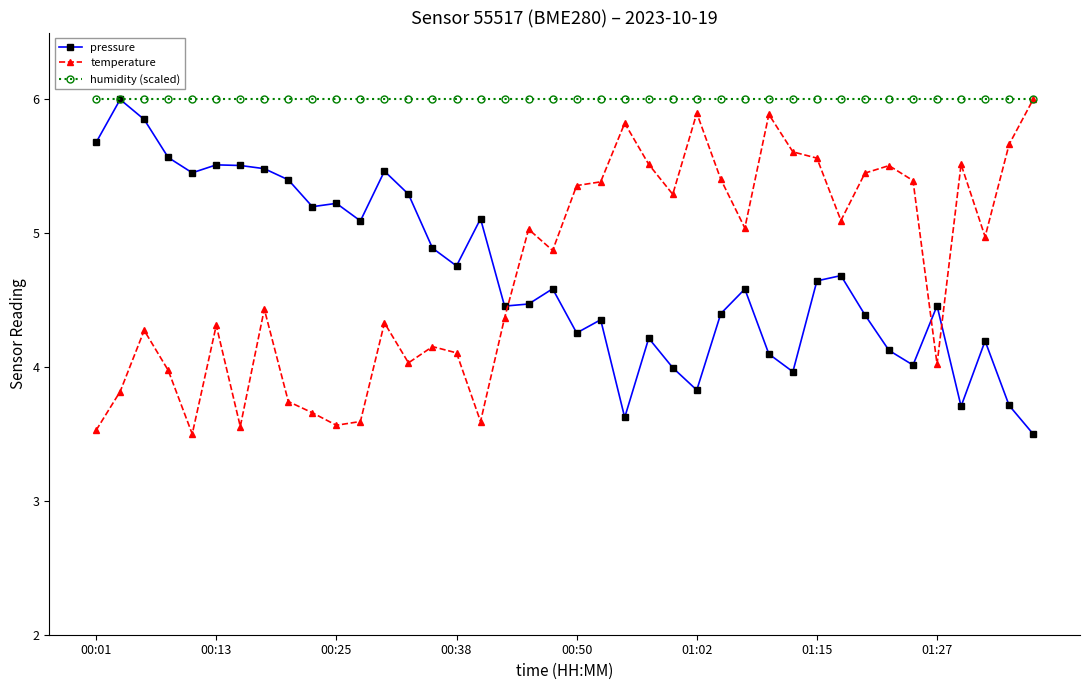

What is the value of the temperature point at the 17th from the left?

3.6